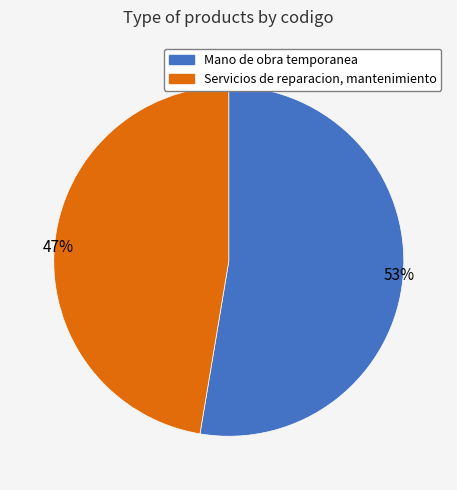

What is the smallest slice in the pie chart?

Servicios de reparacion, mantenimiento